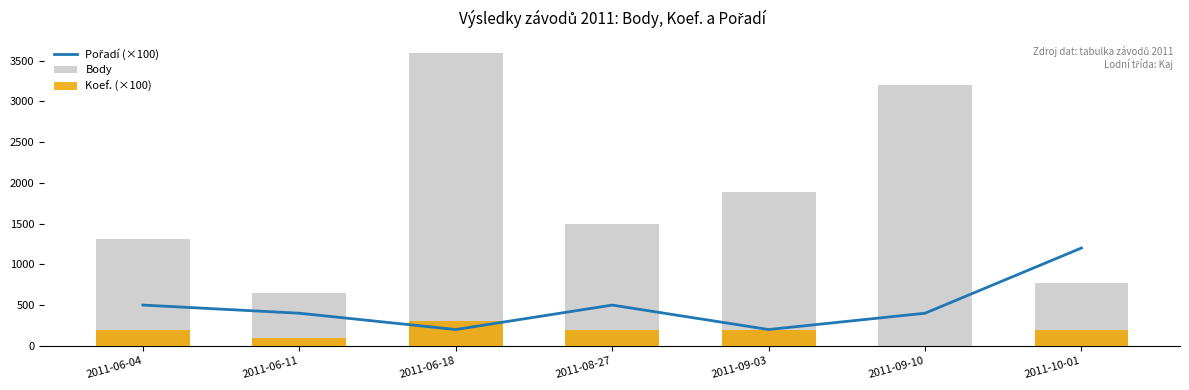

At which label does Koef. (×100) reach its peak?

2011-06-18